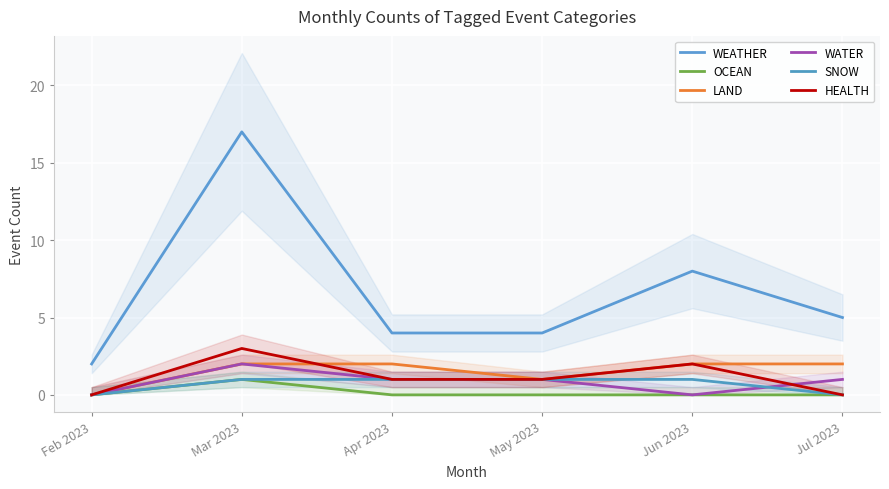

Is it true that HEALTH equals 3 at Mar 2023?

True